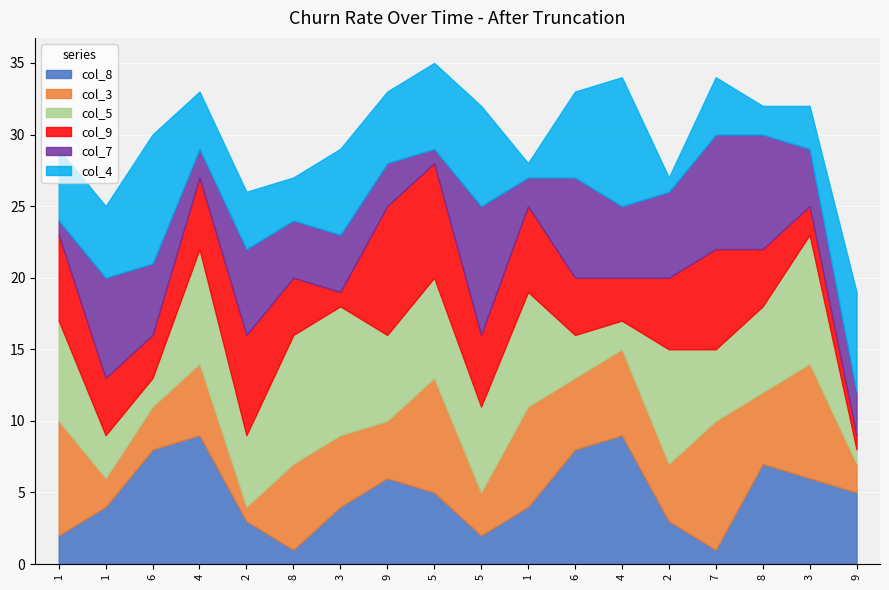

What is the label of the 4th point from the left?

4